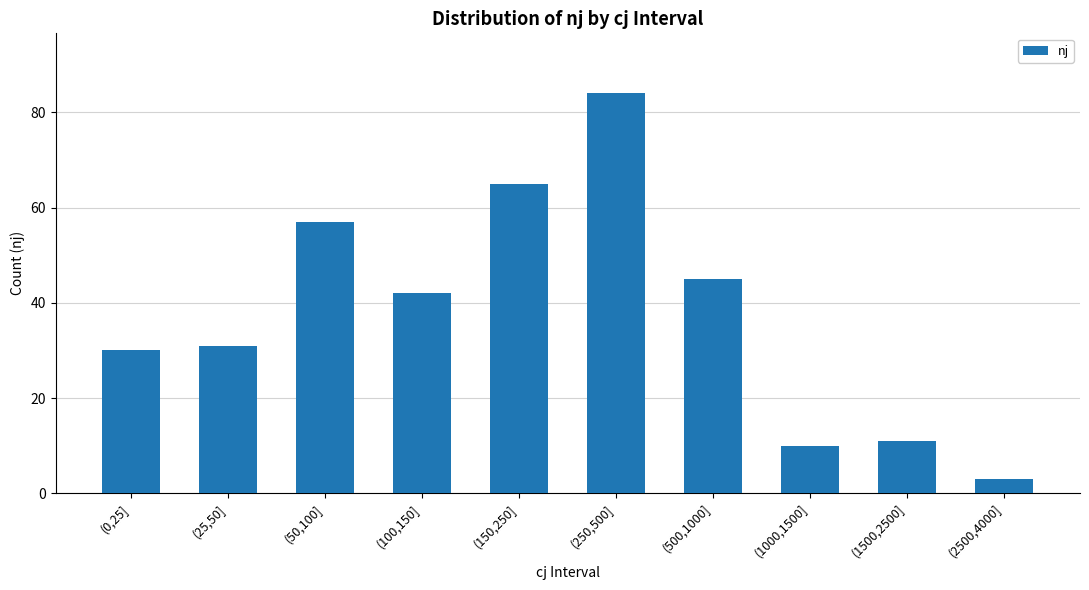

True or false: the data shows 10 at (1000,1500].

True